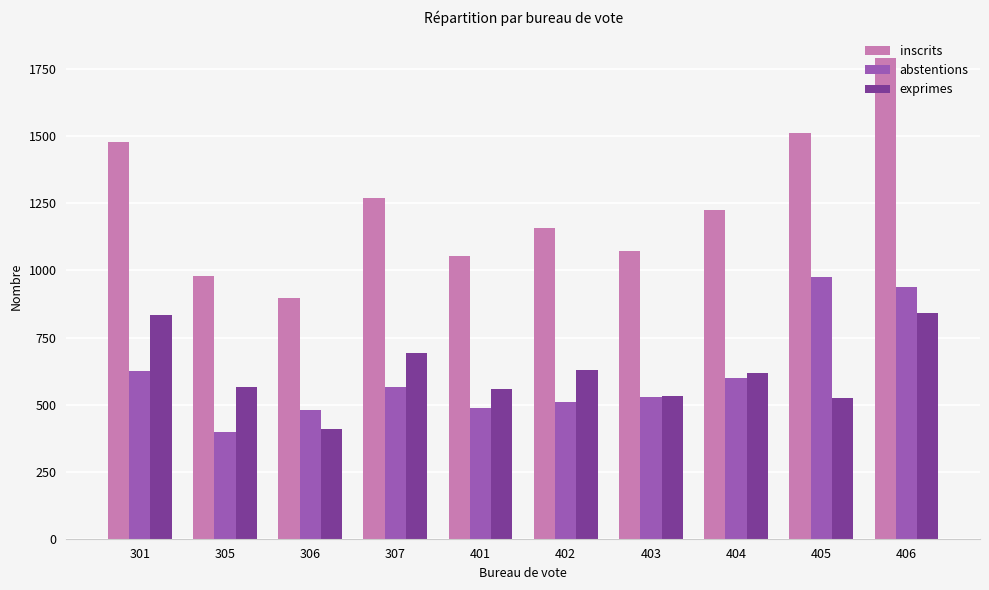

How many values in the abstentions series are below 566?

5